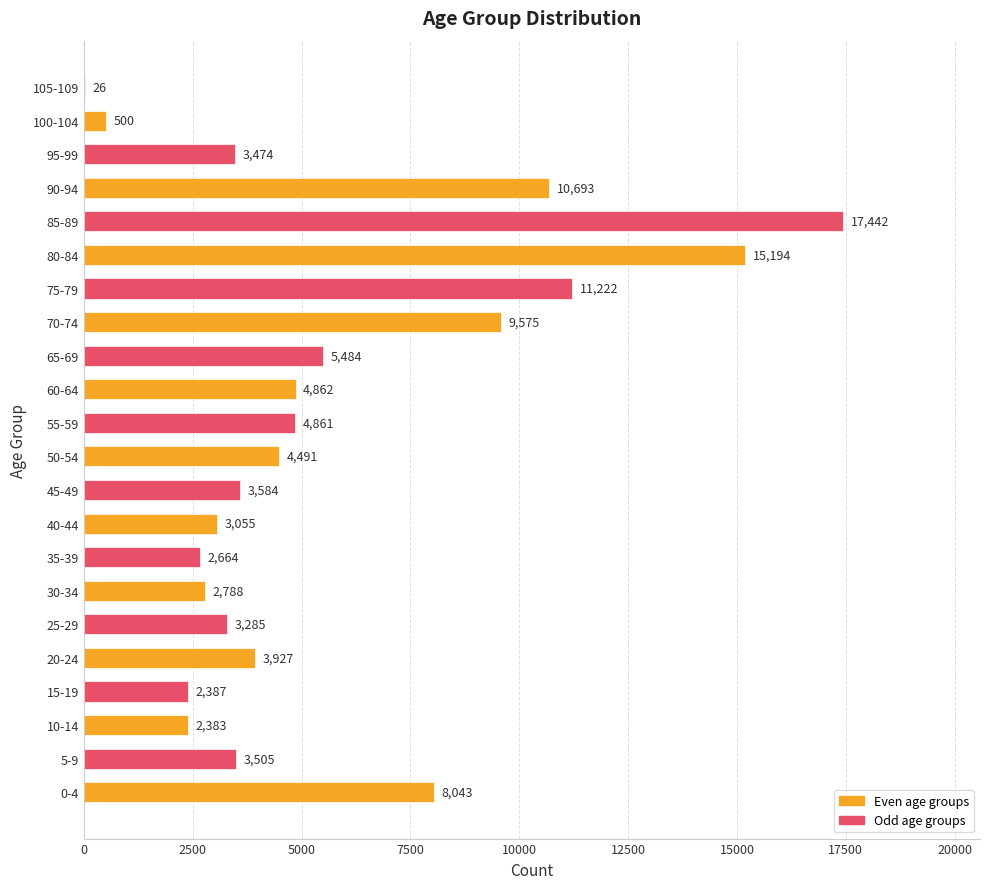

Reading top to bottom, what are all the values shown in this chart?

105-109=26	100-104=500	95-99=3474	90-94=10693	85-89=17442	80-84=15194	75-79=11222	70-74=9575	65-69=5484	60-64=4862	55-59=4861	50-54=4491	45-49=3584	40-44=3055	35-39=2664	30-34=2788	25-29=3285	20-24=3927	15-19=2387	10-14=2383	5-9=3505	0-4=8043